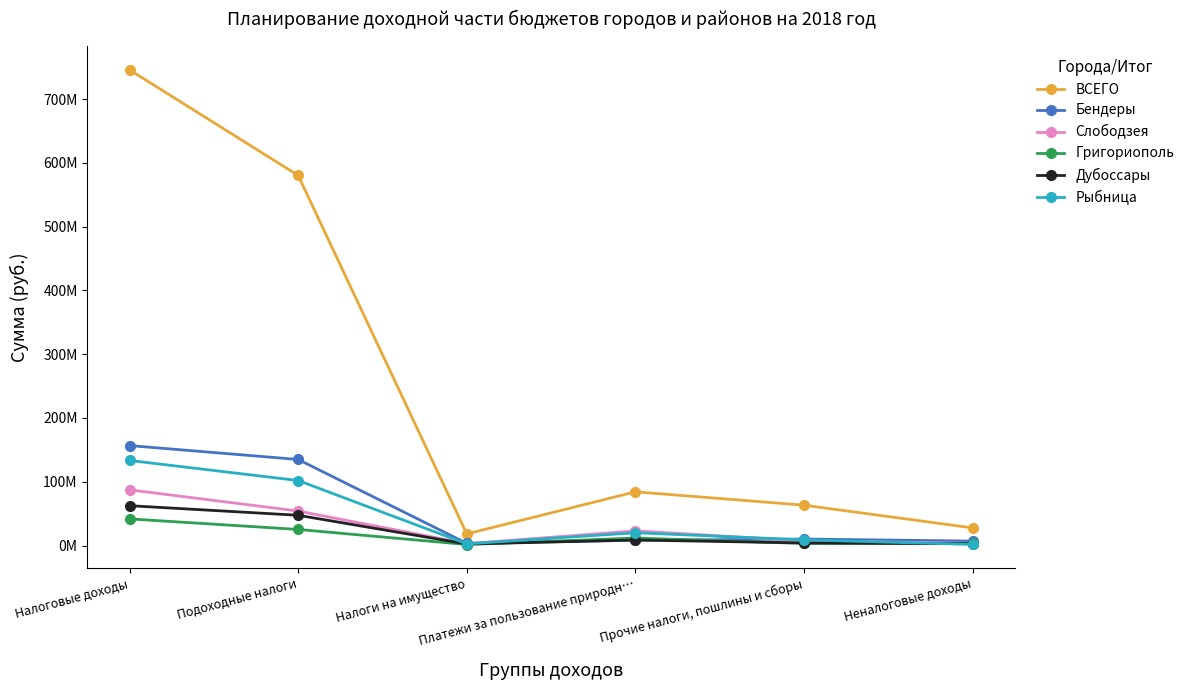

What is the lowest value of the Дубоссары series?

2369351